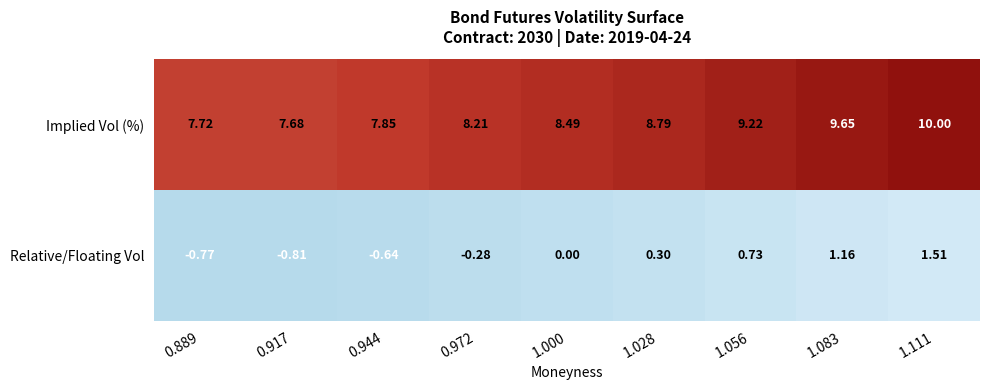

Which series has the largest total across all categories?

Implied Vol (%)